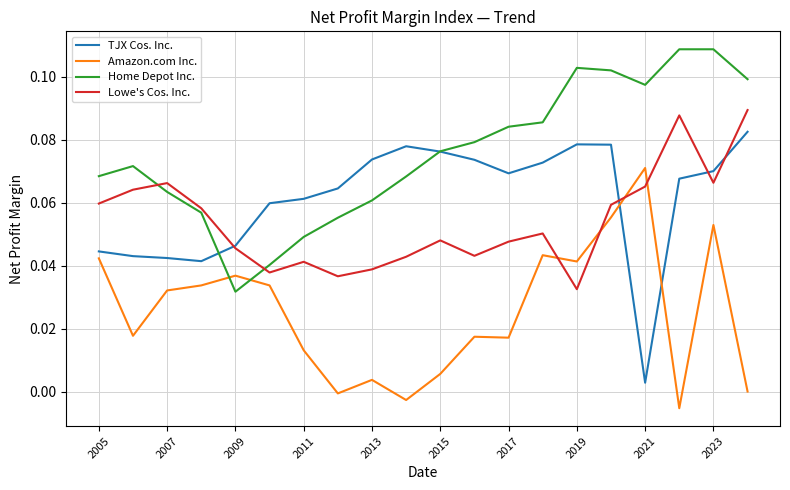

At how many categories does at least one series exceed 0?

20